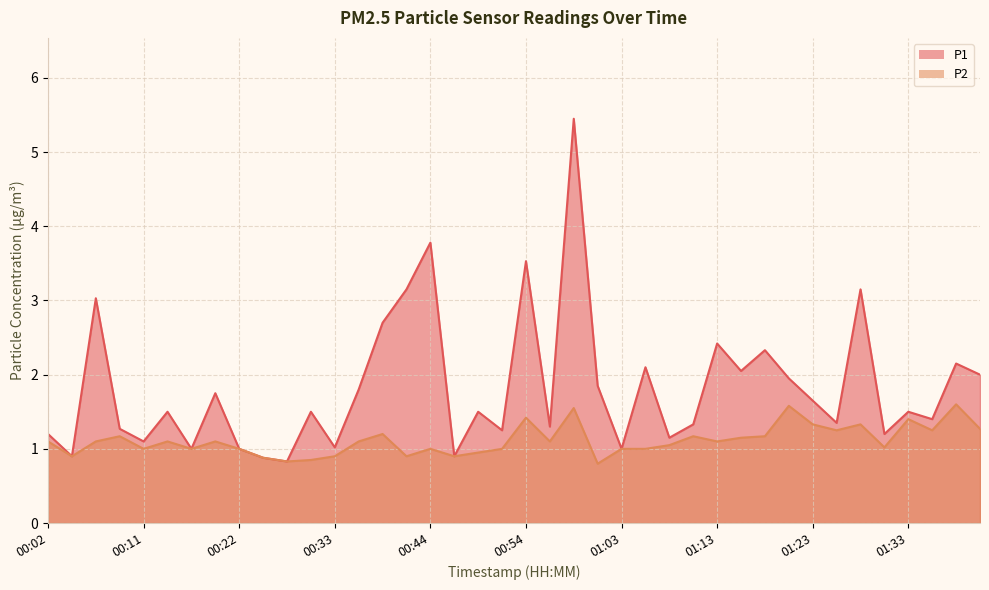

Which has a higher value, 00:22 or 00:11?

00:11